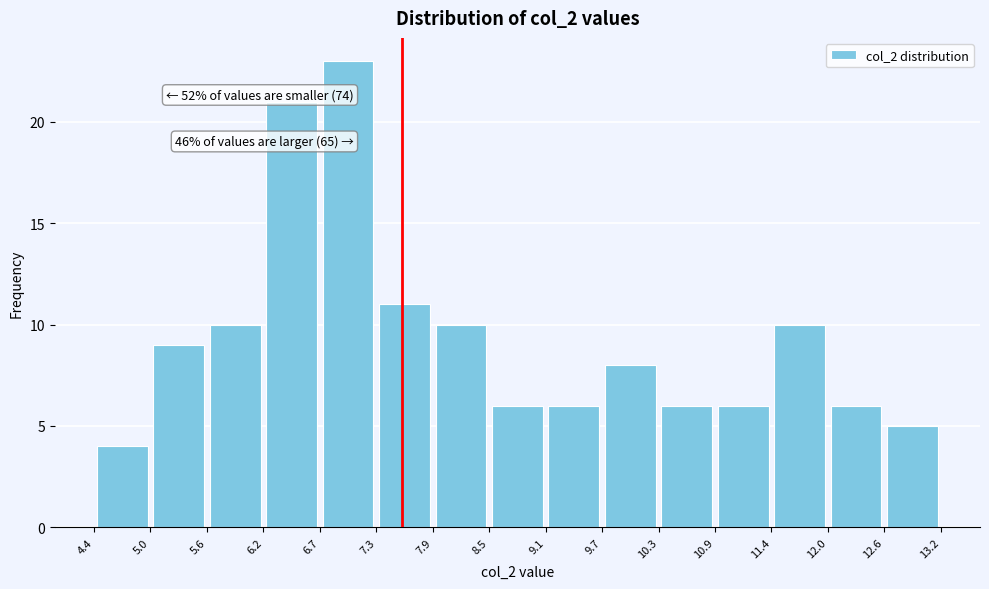

Which range on the x-axis has the tallest bar?

6.7 to 7.3